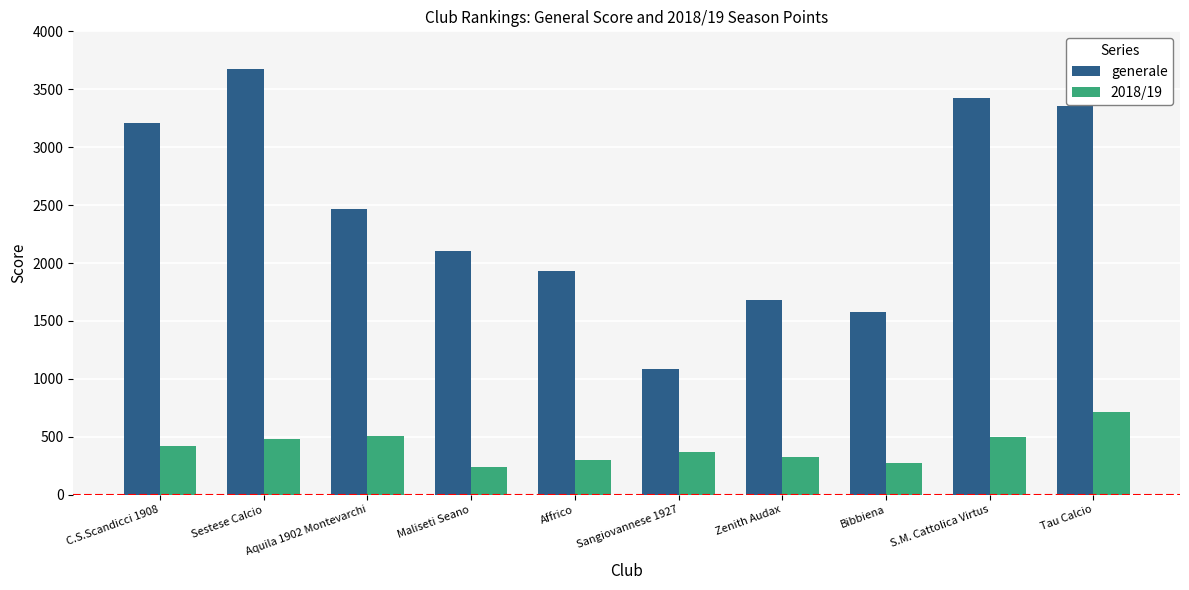

What position from the right is Sangiovannese 1927?

5